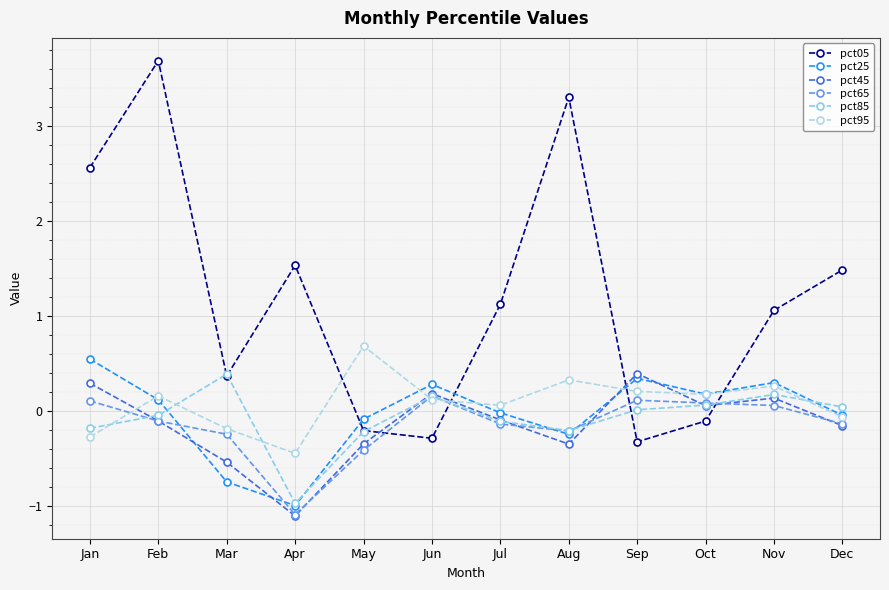

How many data points in pct65 are less than 0?

7